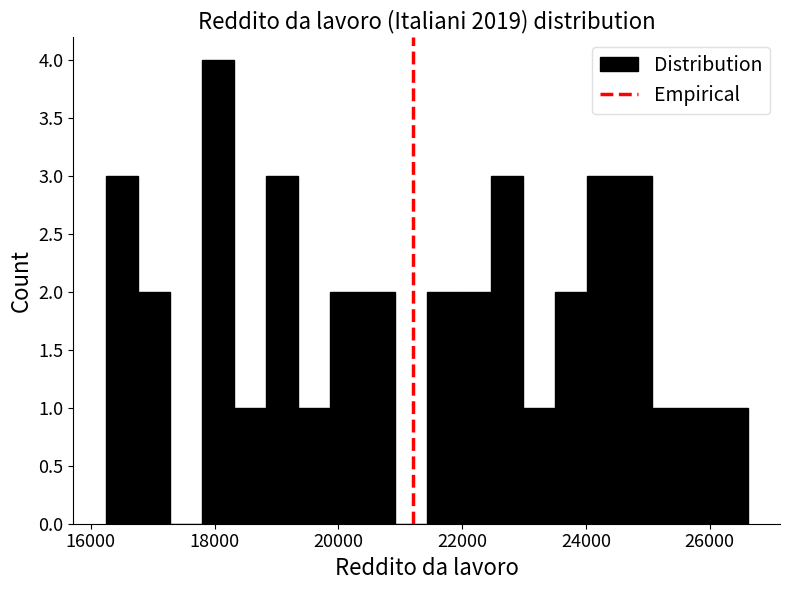

Around what value on the x-axis is the tallest bar? Give the approximate position of its centre, as read against the axis.

18000